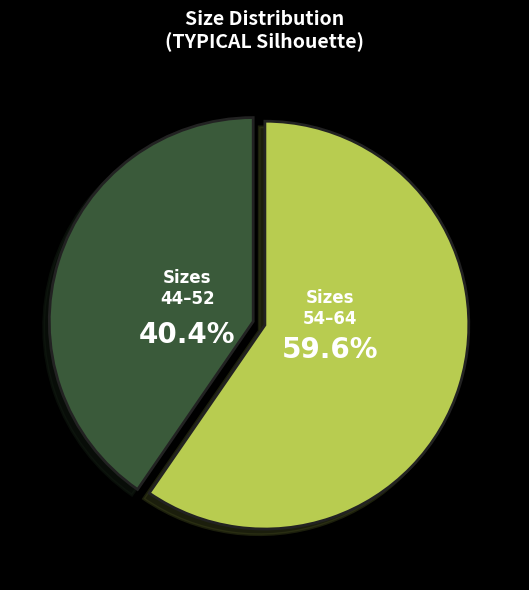

How much of the chart is everything except Sizes 44–52?

59.6%